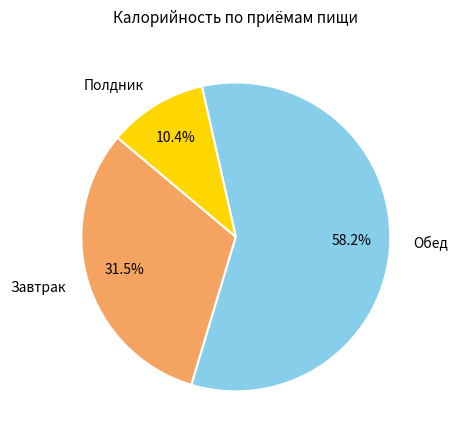

Does any single category account for the majority?

Yes